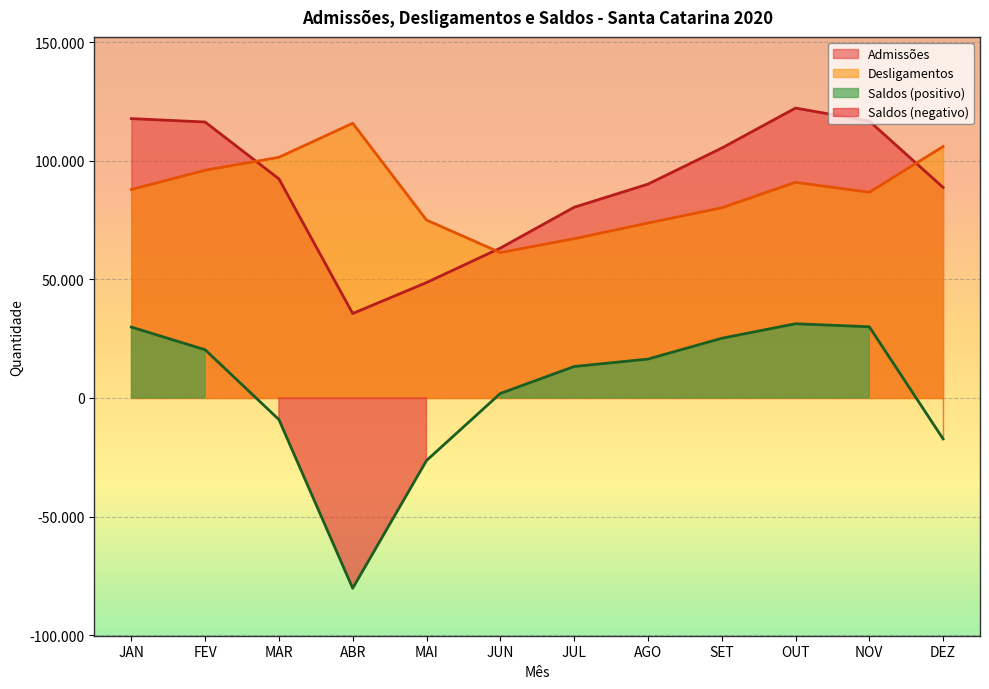

The value of Saldos at JAN is 46739. True or false?

False